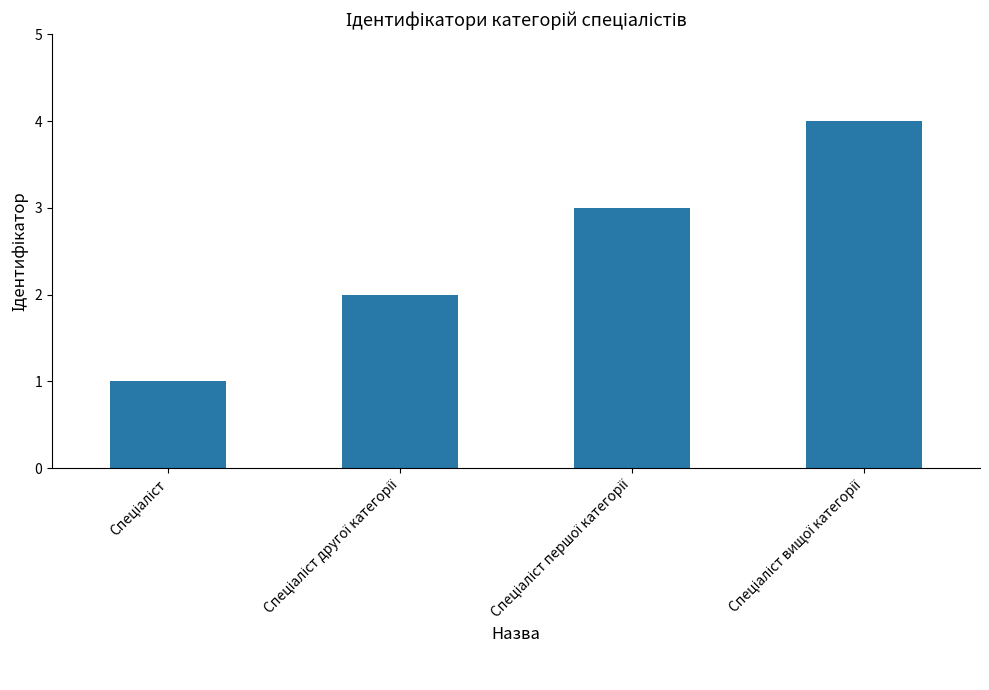

What is the value of the 2nd bar from the left?

2